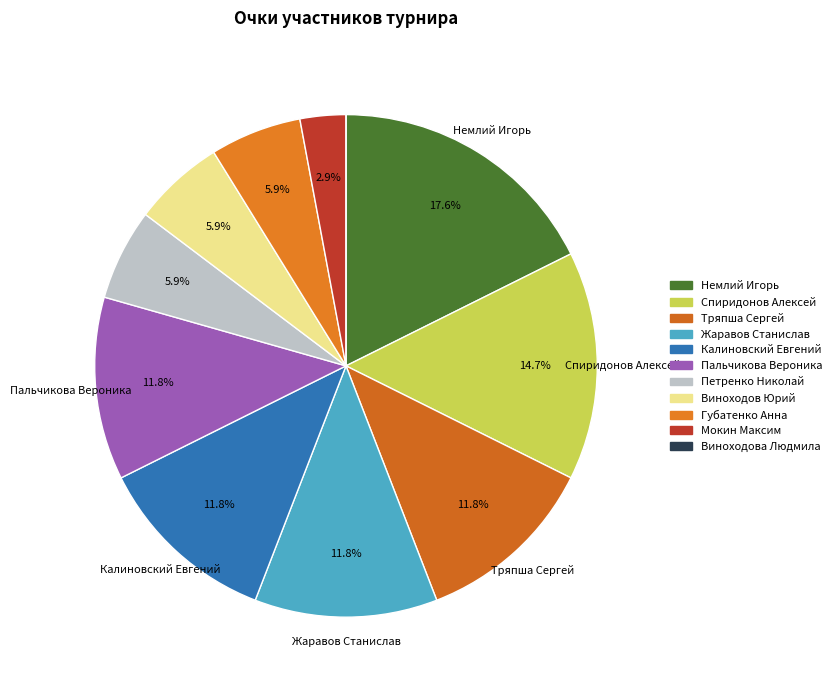

What is the total percentage of Губатенко Анна and Калиновский Евгений?

17.6%